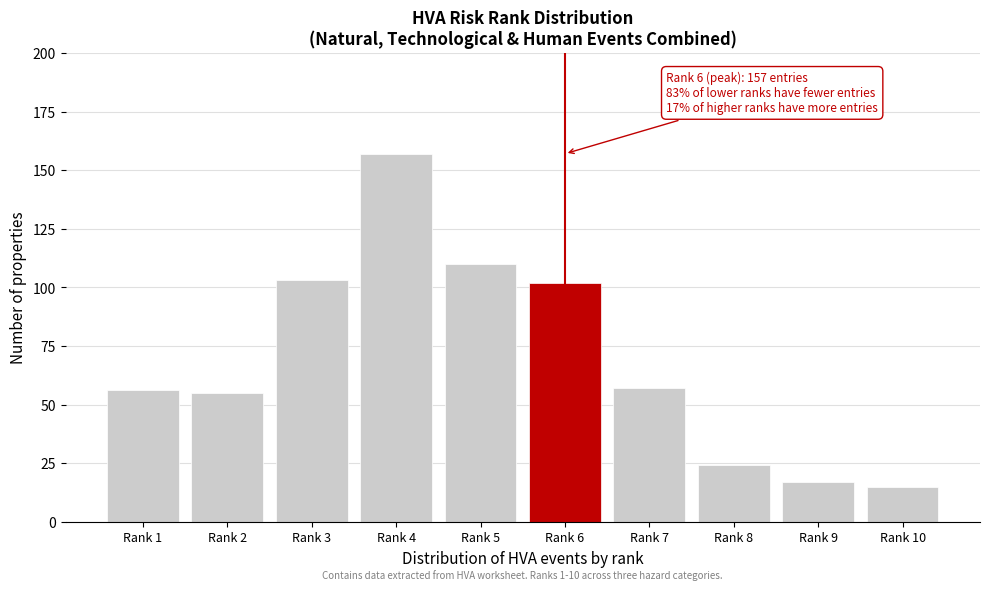

Reading right to left, extract all data points from this chart.

15	17	24	57	102	110	157	103	55	56